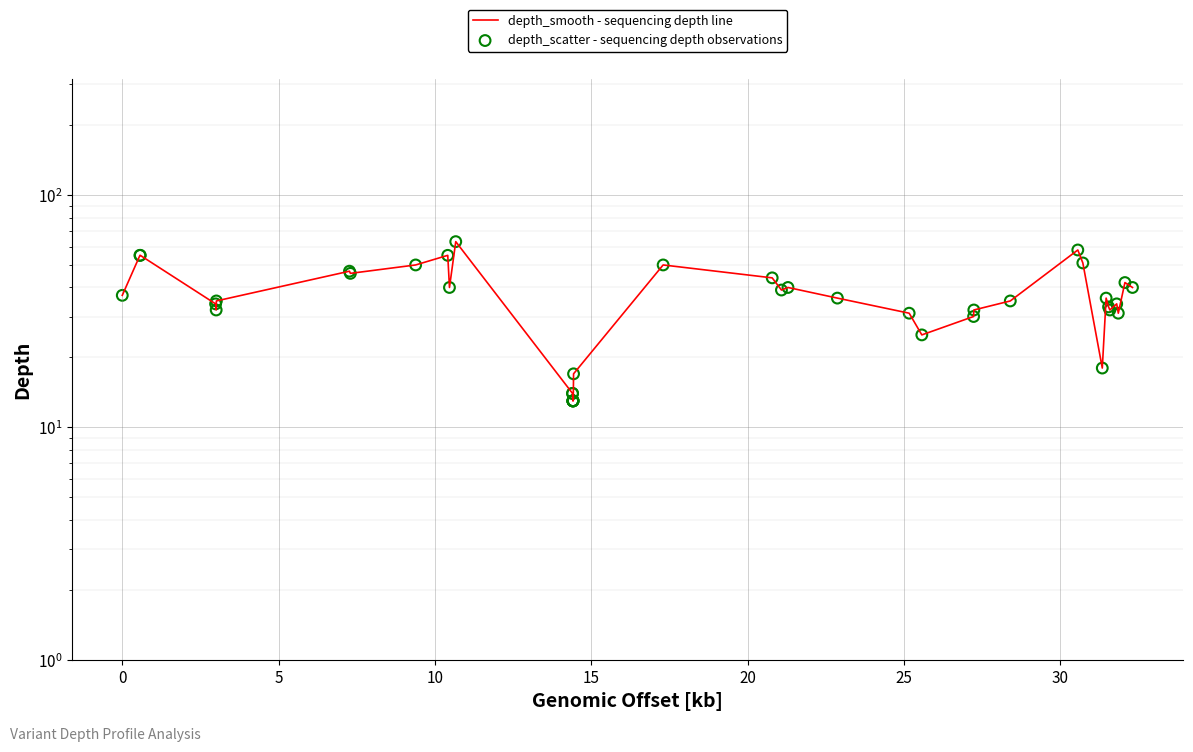

Which series has the widest spread of Y values?

depth_smooth - sequencing depth line